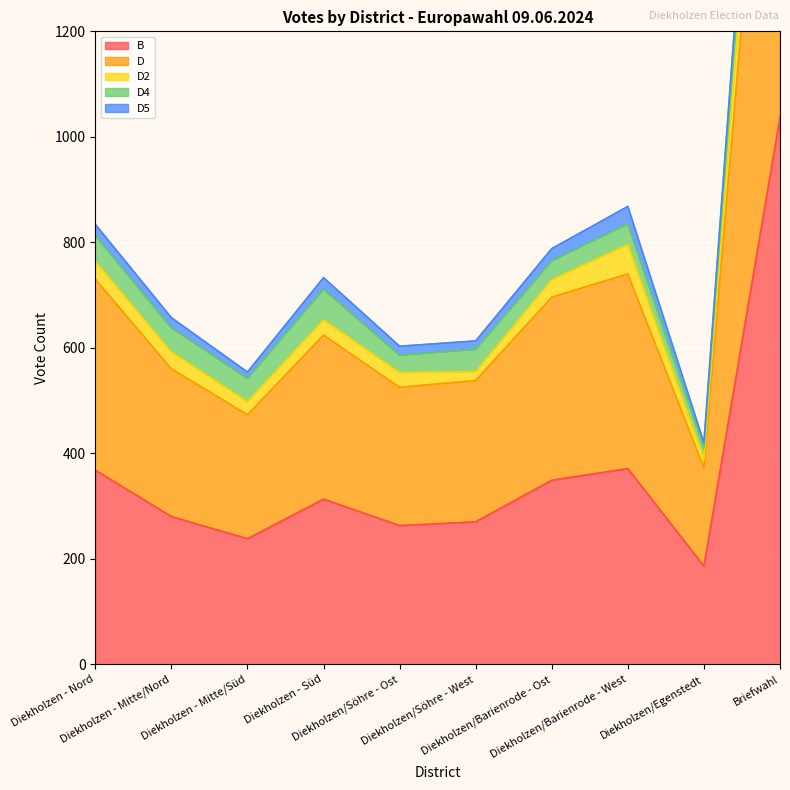

What is the highest value of the B series?

1037